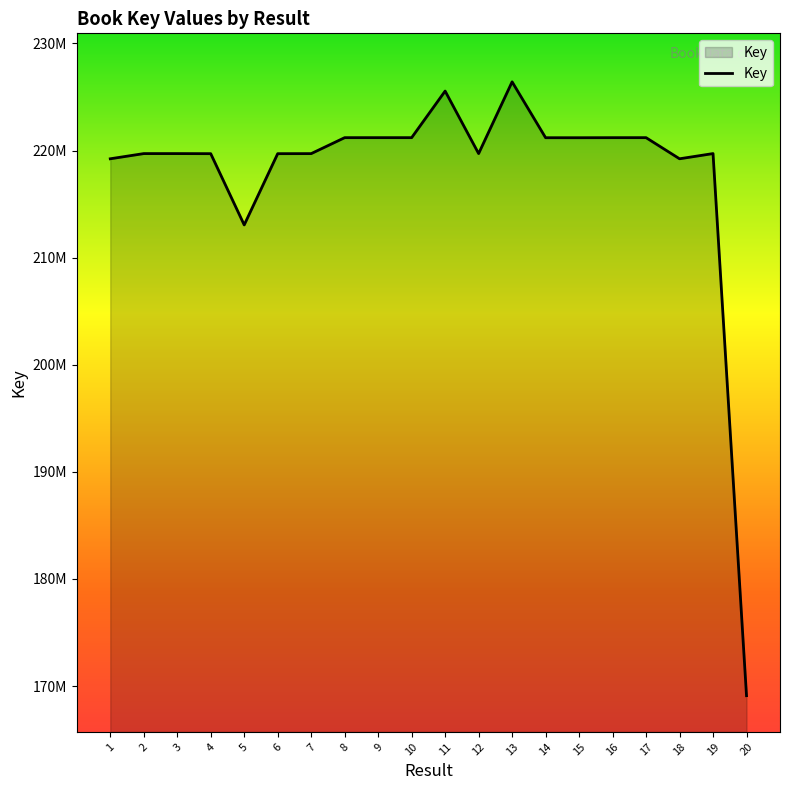

Rank the categories by value from highest to lowest.

13, 11, 9, 17, 10, 8, 16, 14, 15, 19, 12, 3, 2, 7, 6, 4, 1, 18, 5, 20